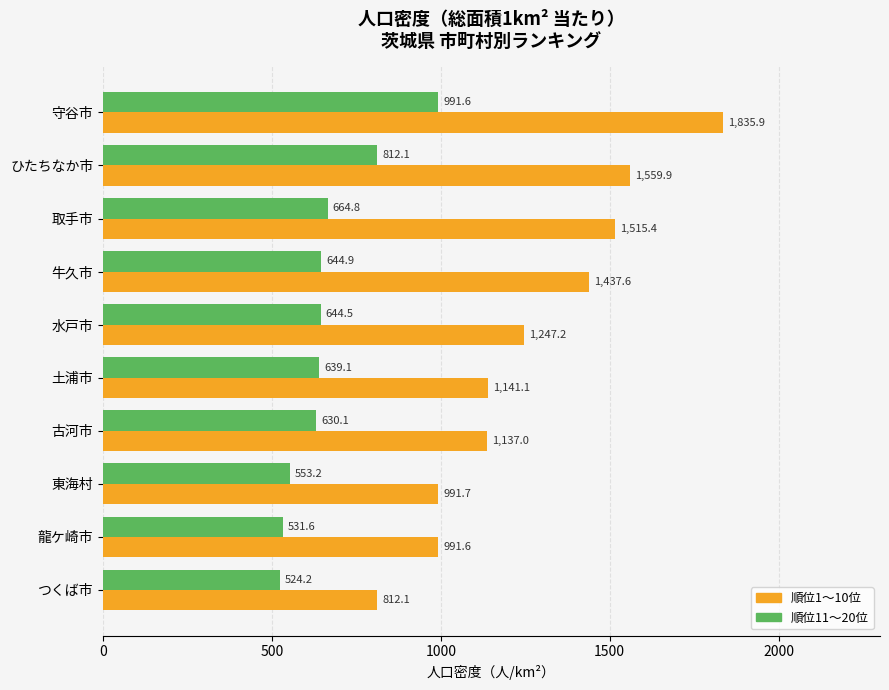

What is the spread (max minus min) of values at 古河市?

506.9